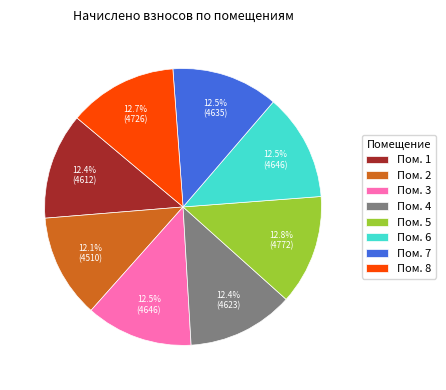

Does Пом. 8 represent more than half of the total?

No